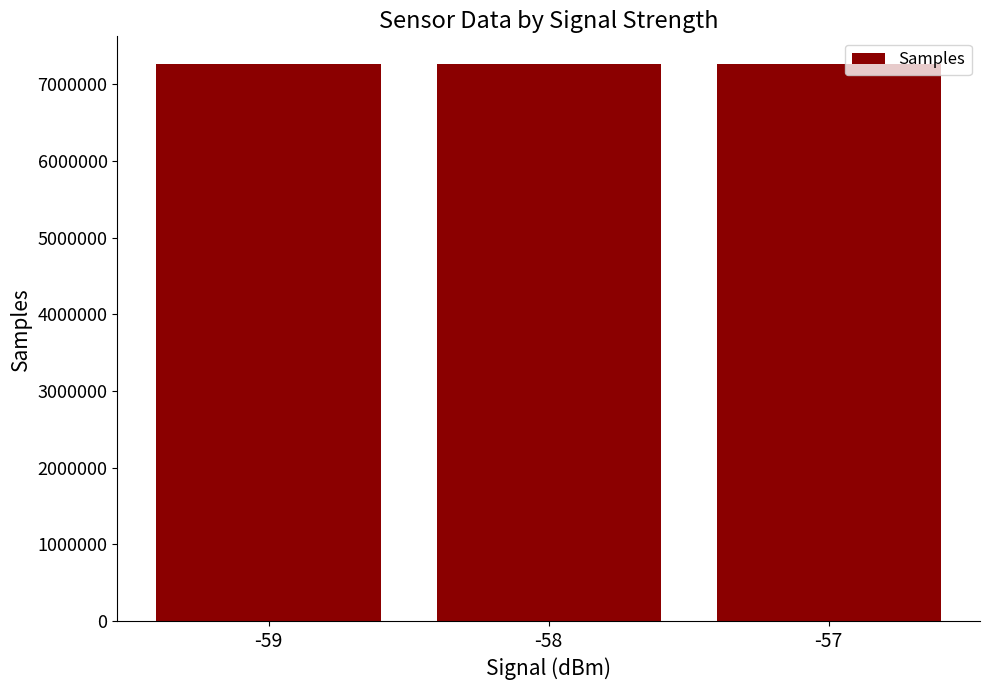

What is the difference between the second highest and minimum values?

223.2